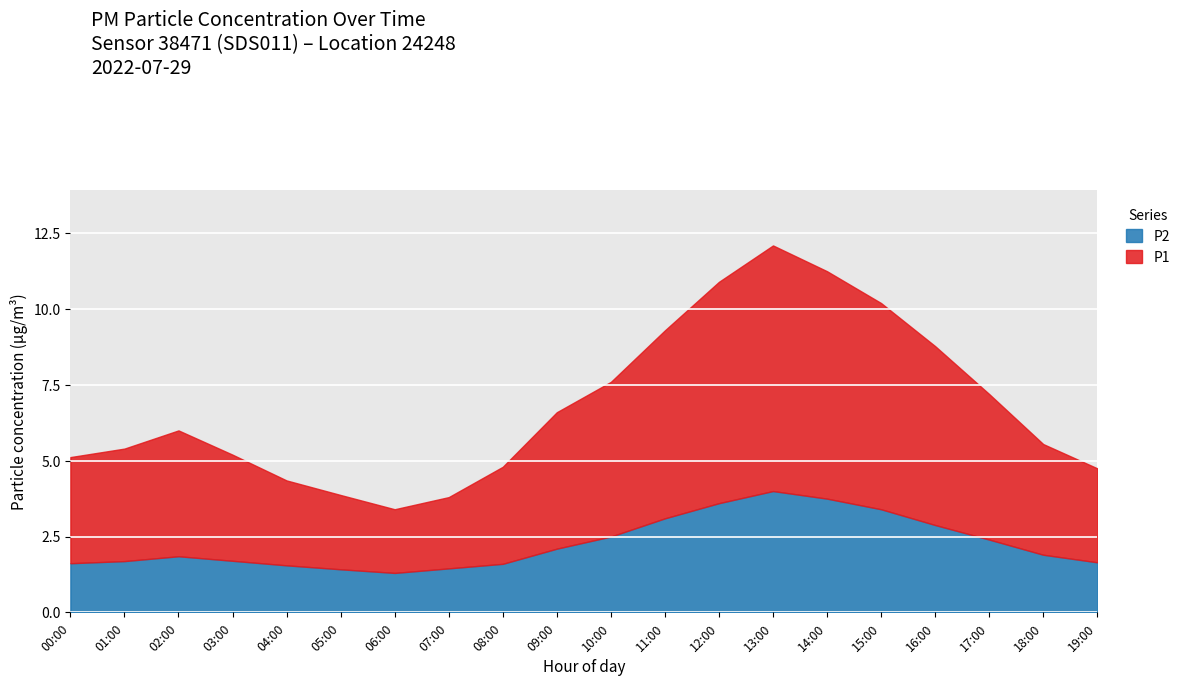

How many data points does each series have?

20